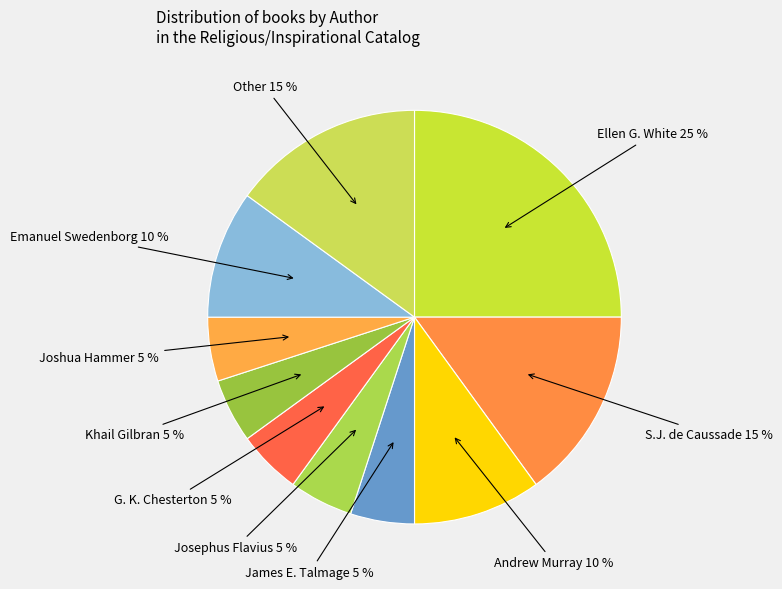

How many segments does this pie chart have?

10